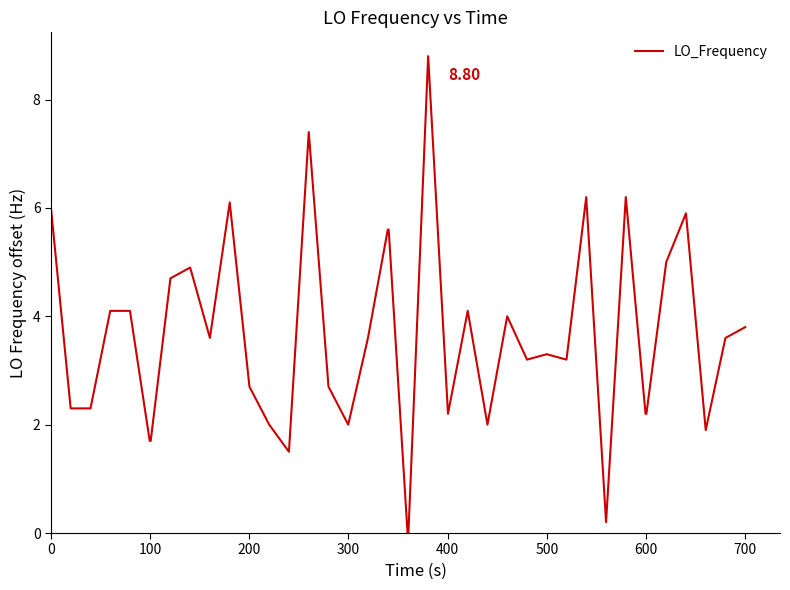

What is the difference between the maximum and minimum values?

8.8